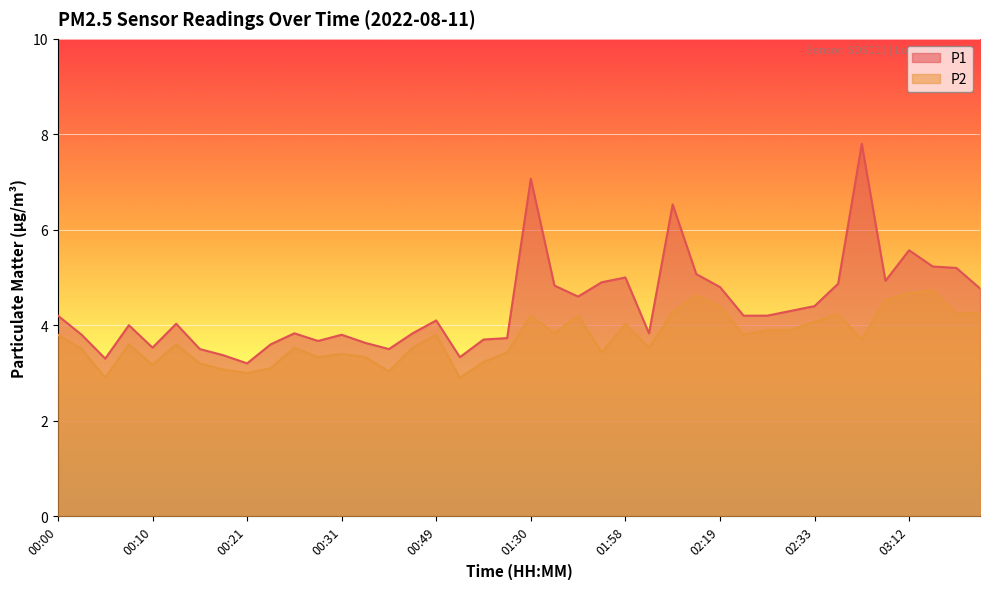

Does the chart display data point markers on the line(s)?

No